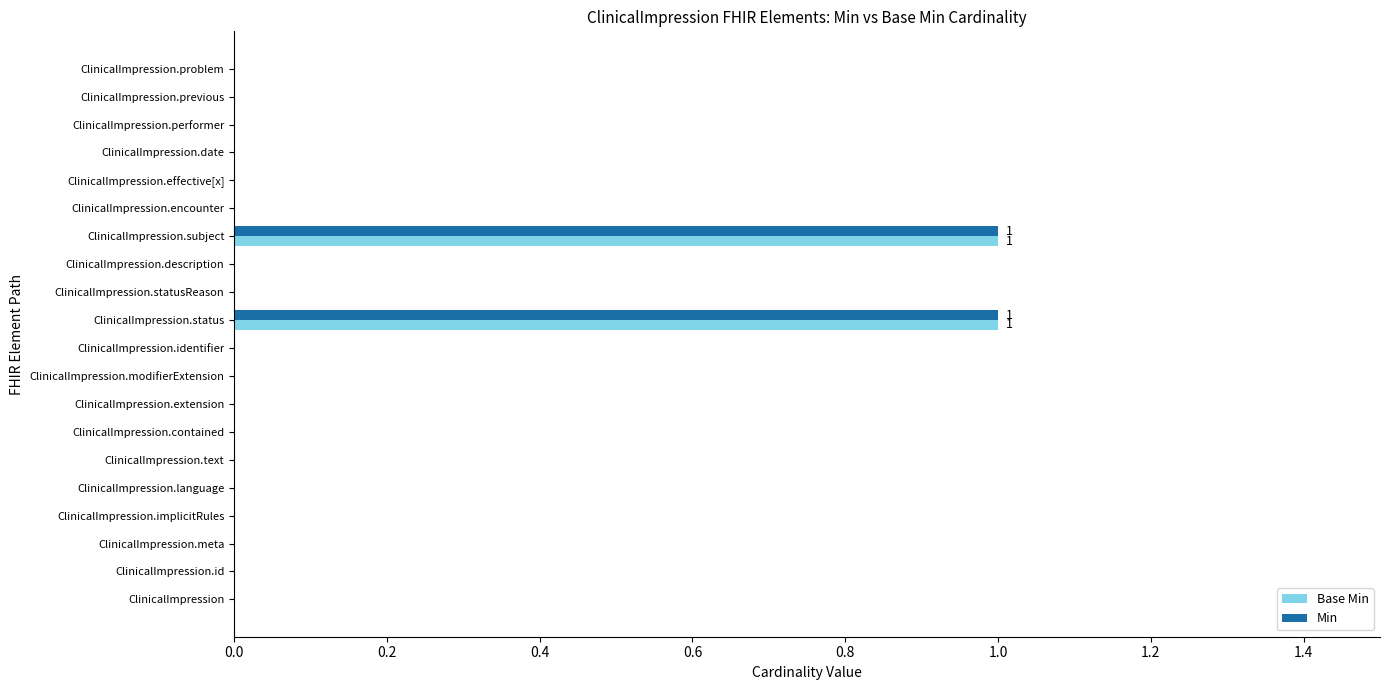

The value of Min at ClinicalImpression.modifierExtension is 0. True or false?

True